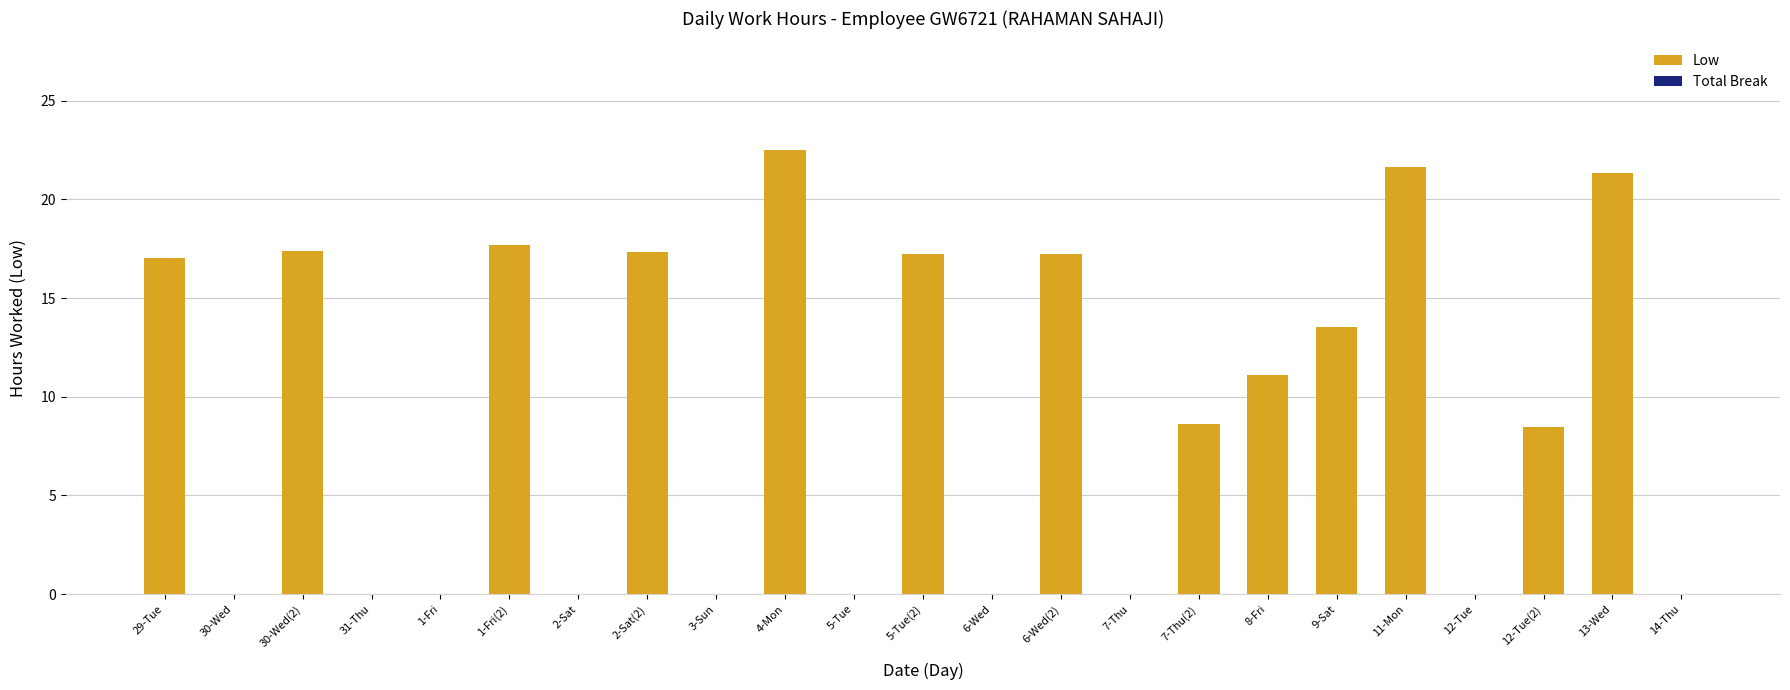

What is the greatest value displayed?

22.5